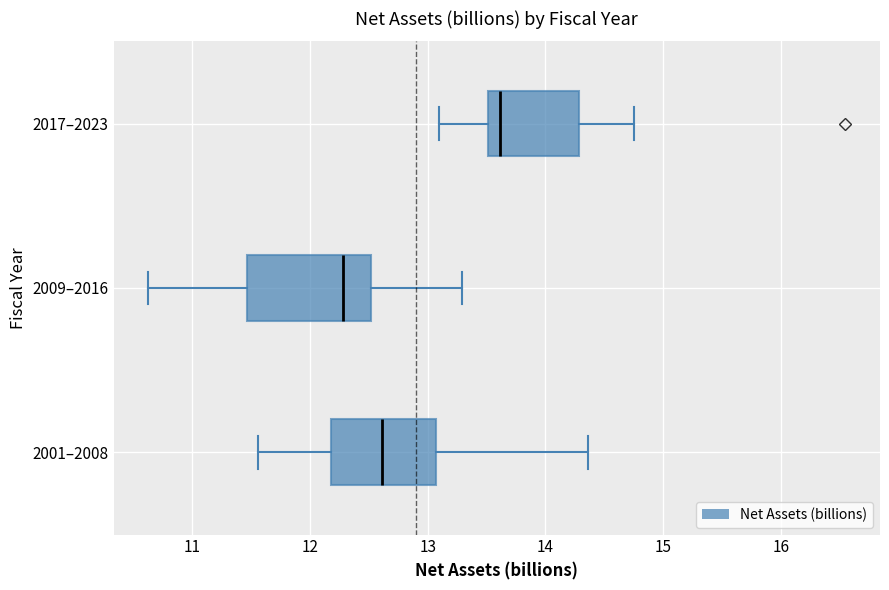

Reading bottom to top, transcribe this box plot: for each box, give where its median line is, the range the box spans, and where its two whiskers end, as read against the x-axis. The values are not printed on the chart, so give them approximately, as read against the axis.

2001–2008: median 12.6, box 12.2 to 13.1, whiskers 11.6 to 14.4
2009–2016: median 12.3, box 11.5 to 12.5, whiskers 10.6 to 13.3
2017–2023: median 13.6, box 13.5 to 14.3, whiskers 13.1 to 14.7